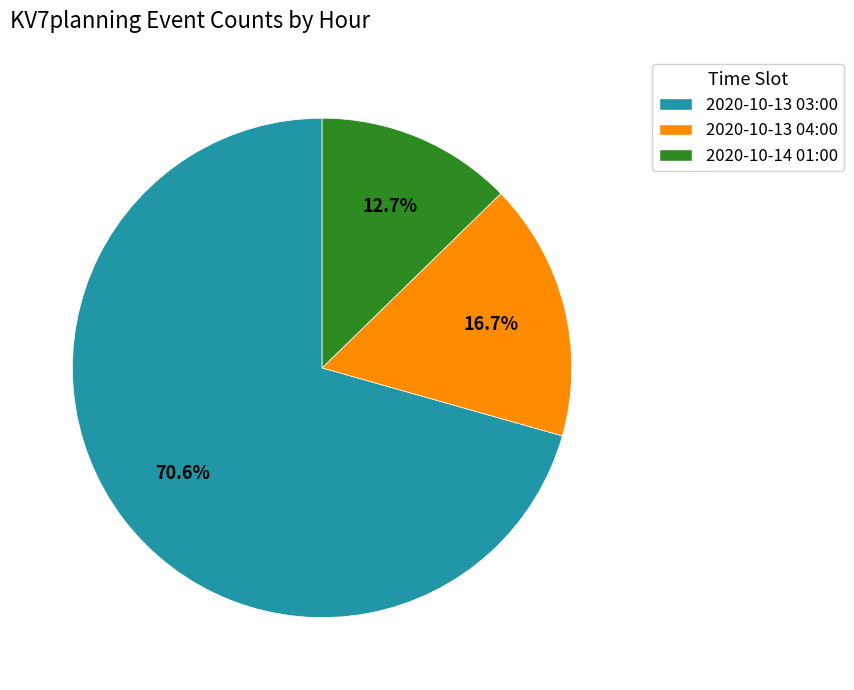

What portion of the pie excludes 2020-10-13 04:00?

83.3%